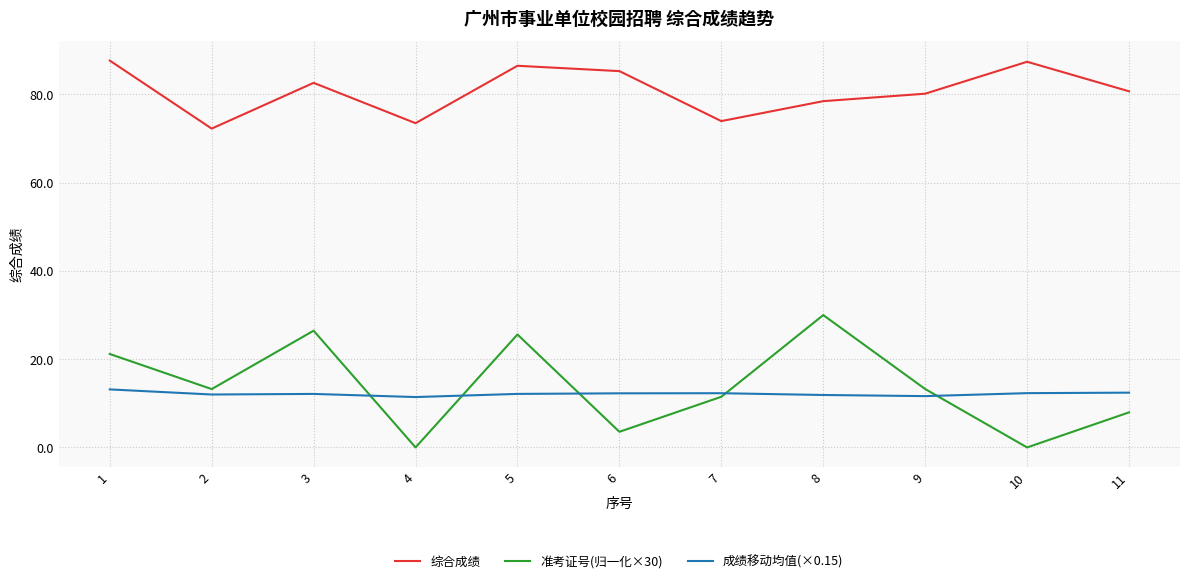

What is the maximum value shown in the chart?

87.7